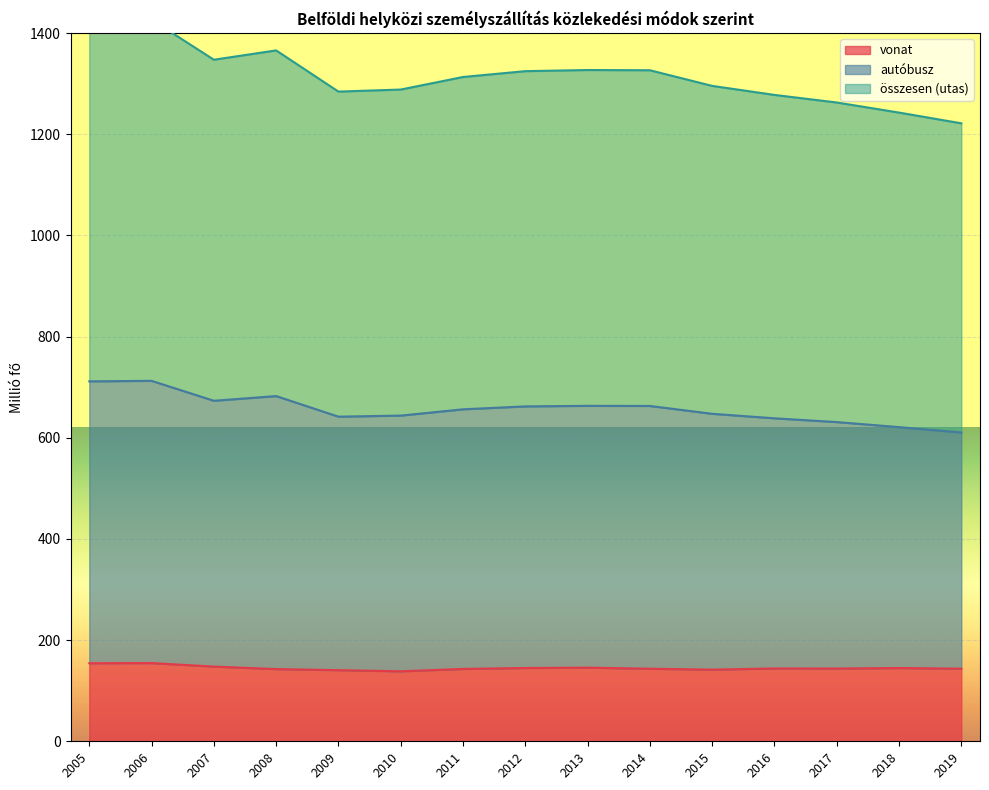

Is it true that vonat equals 207.7 at 2019?

False